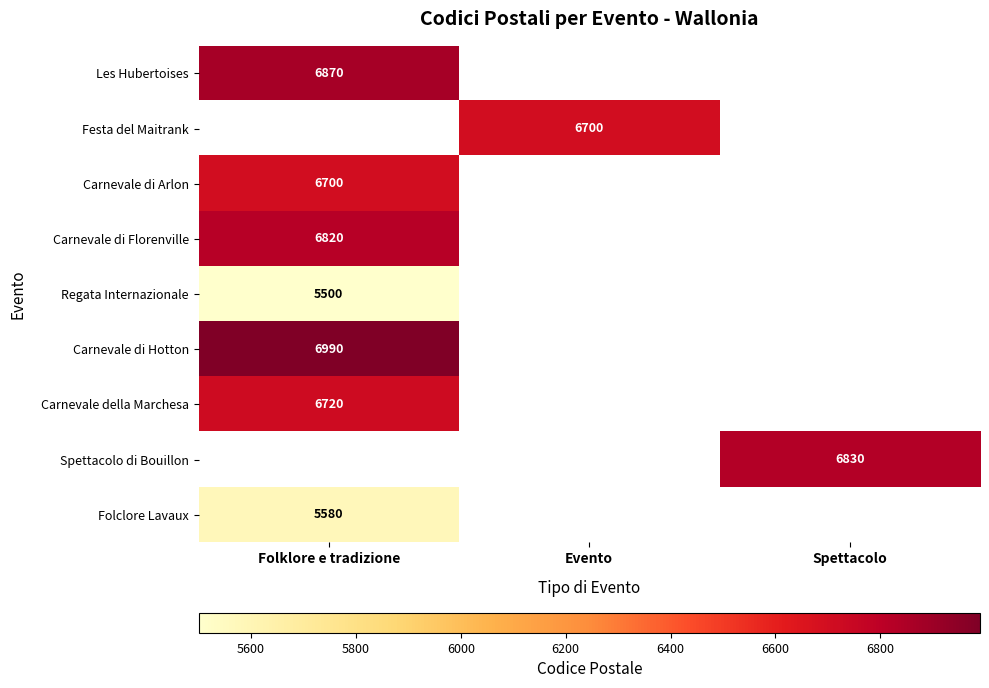

Is it true that Spettacolo di Bouillon equals 2741 at Spettacolo?

False